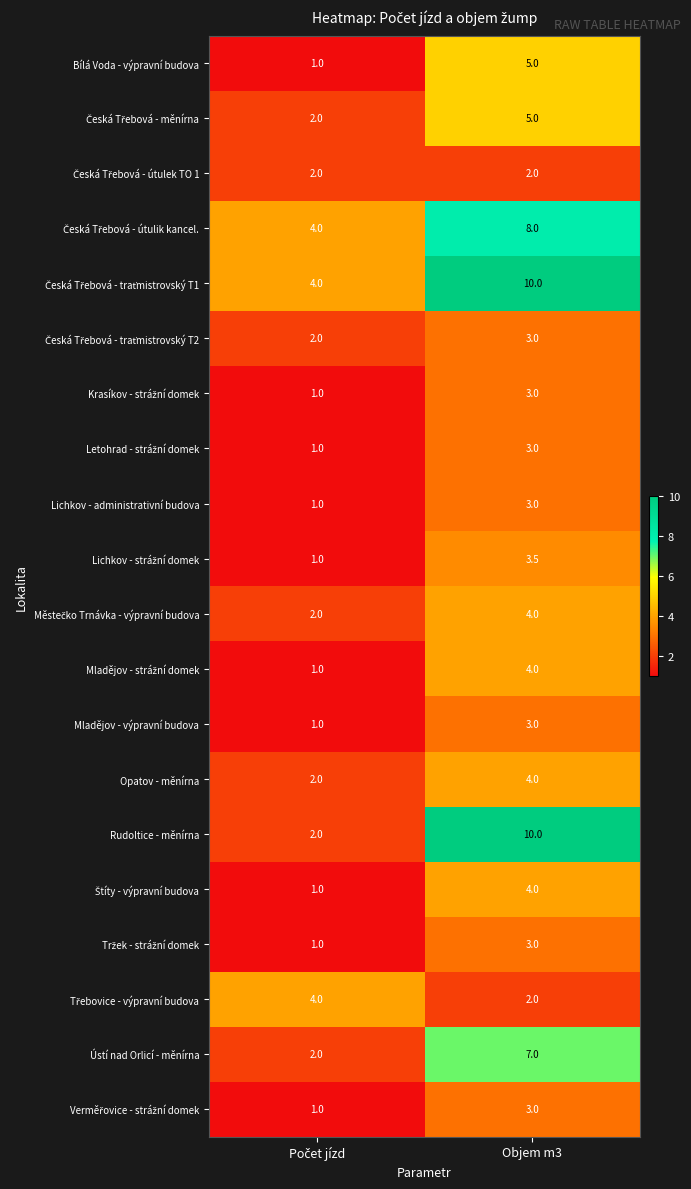

The value of Lichkov - administrativní budova at Objem m3 is 5.4. True or false?

False